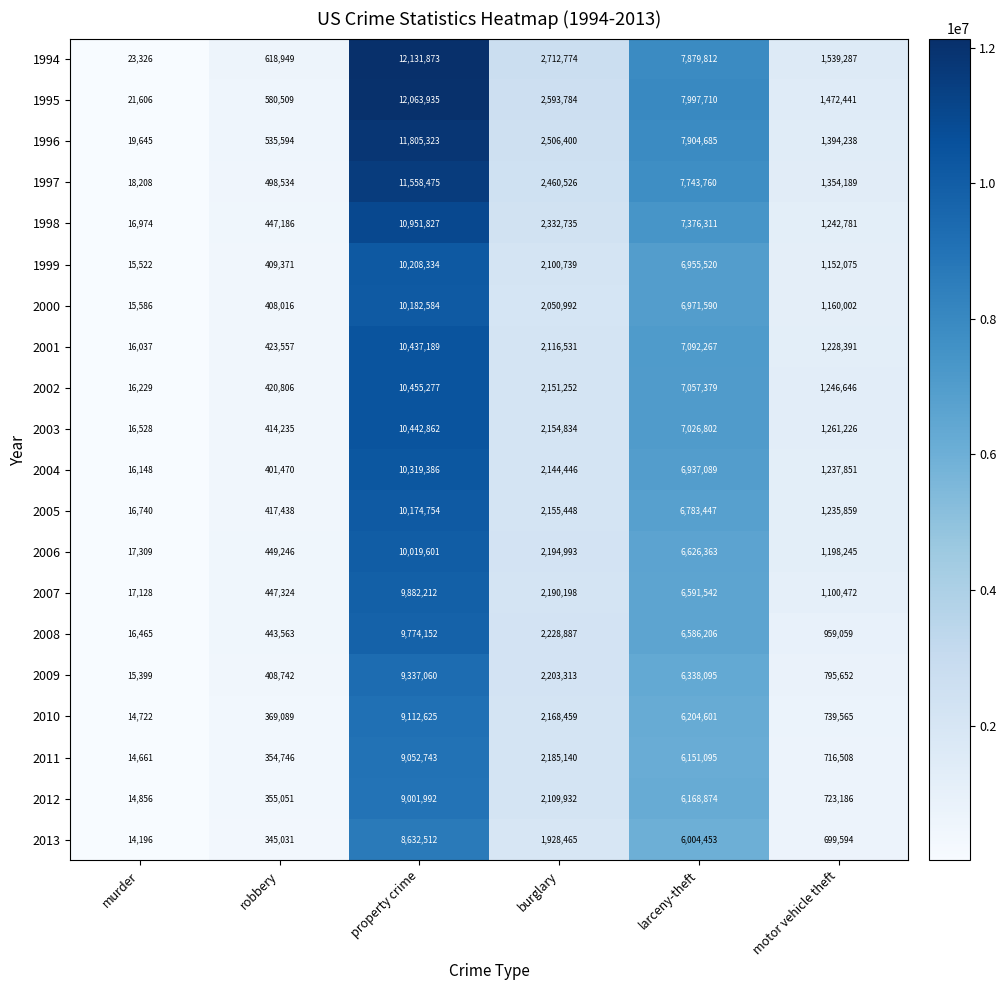

The value of 1998 at robbery is 447186. True or false?

True